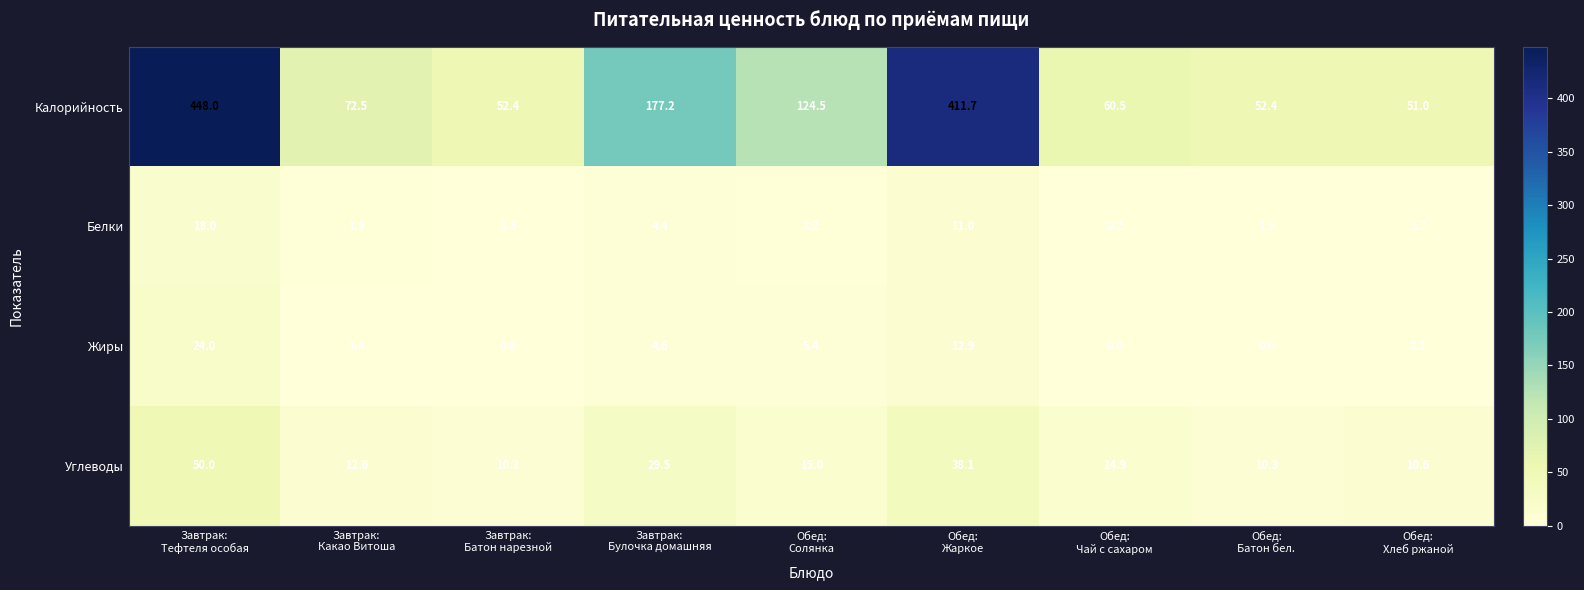

What is the difference between the maximum and minimum values in the Углеводы series?

39.7